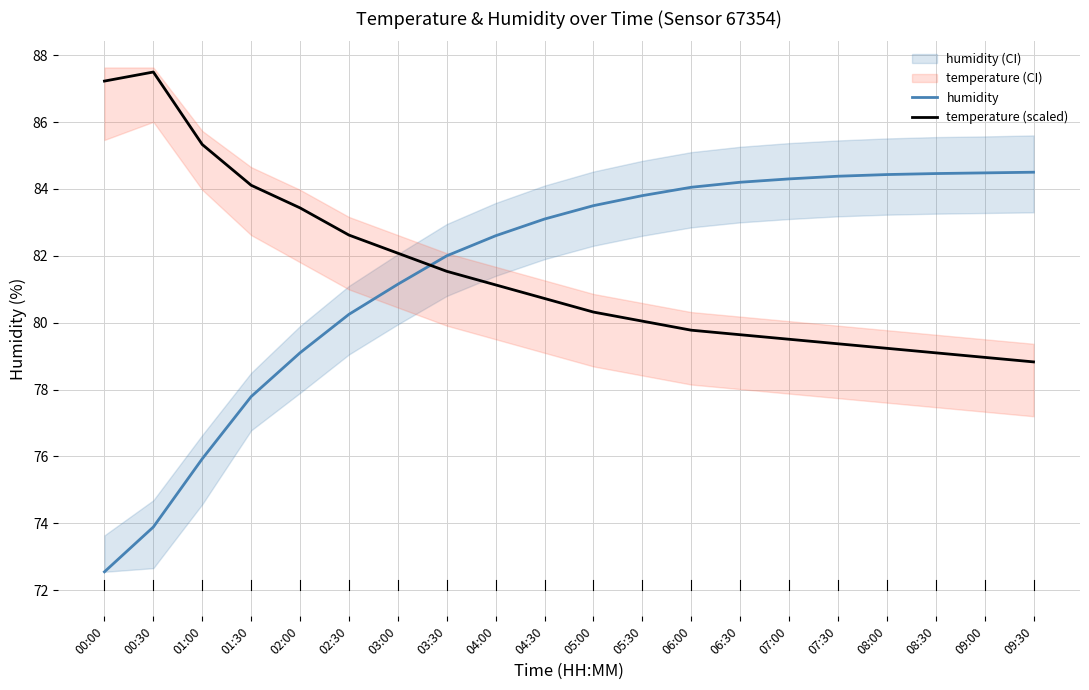

At which label is humidity closest to 78?

01:30